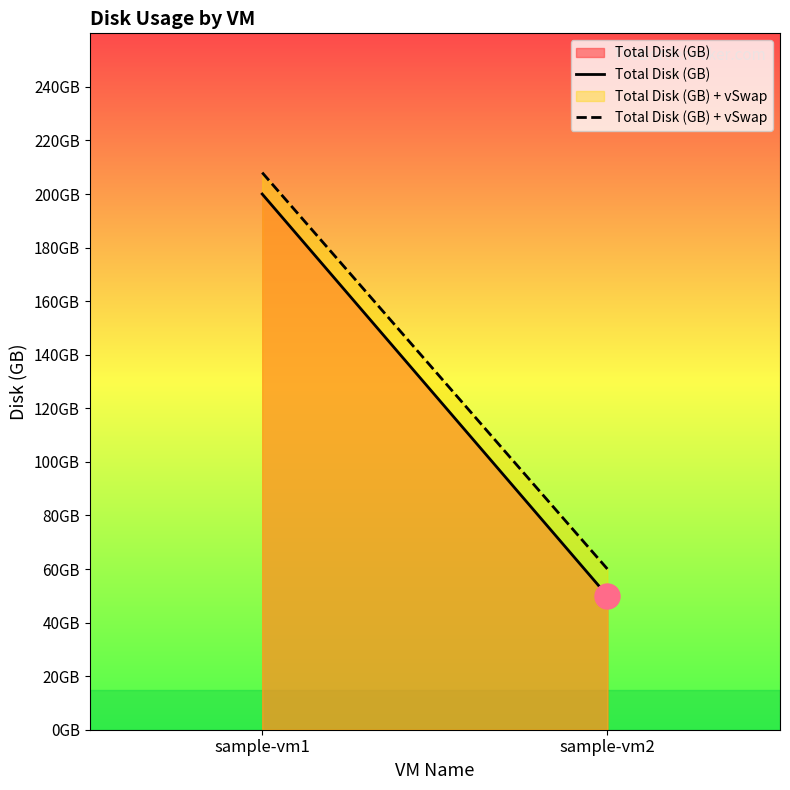

Which category has the highest value across all series?

sample-vm1